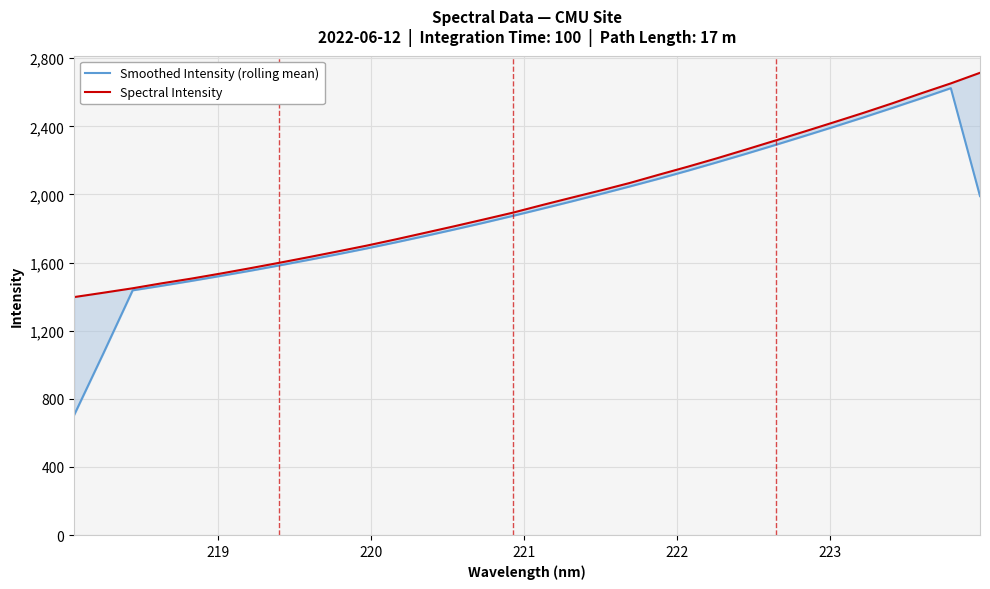

What are all the series names shown in the legend?

Smoothed Intensity (rolling mean), Spectral Intensity